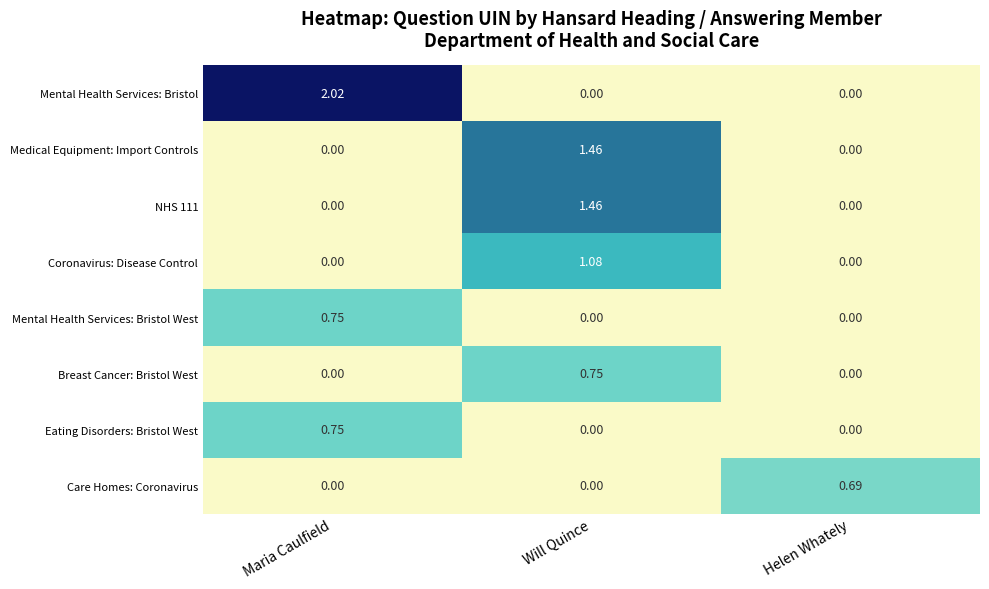

At which category is the sum across all series the highest?

Will Quince